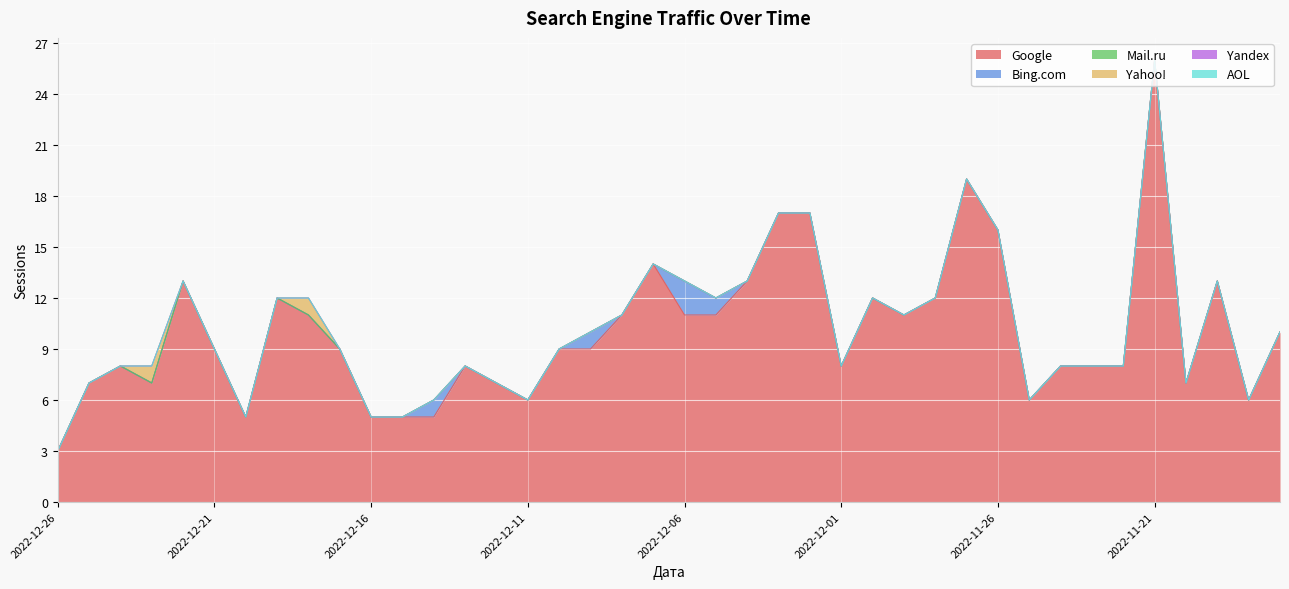

Reading left to right, what are all the values shown in this chart?

Google: 3	7	8	7	13	9	5	12	11	9	5	5	5	8	7	6	9	9	11	14	11	11	13	17	17	8	12	11	12	19	16	6	8	8	8	26	7	13	6	10
Bing.com: 0	0	0	0	0	0	0	0	0	0	0	0	1	0	0	0	0	1	0	0	2	1	0	0	0	0	0	0	0	0	0	0	0	0	0	0	0	0	0	0
Mail.ru: 0	0	0	0	0	0	0	0	0	0	0	0	0	0	0	0	0	0	0	0	0	0	0	0	0	0	0	0	0	0	0	0	0	0	0	0	0	0	0	0
Yahoo!: 0	0	0	1	0	0	0	0	1	0	0	0	0	0	0	0	0	0	0	0	0	0	0	0	0	0	0	0	0	0	0	0	0	0	0	0	0	0	0	0
Yandex: 0	0	0	0	0	0	0	0	0	0	0	0	0	0	0	0	0	0	0	0	0	0	0	0	0	0	0	0	0	0	0	0	0	0	0	0	0	0	0	0
AOL: 0	0	0	0	0	0	0	0	0	0	0	0	0	0	0	0	0	0	0	0	0	0	0	0	0	0	0	0	0	0	0	0	0	0	0	0	0	0	0	0